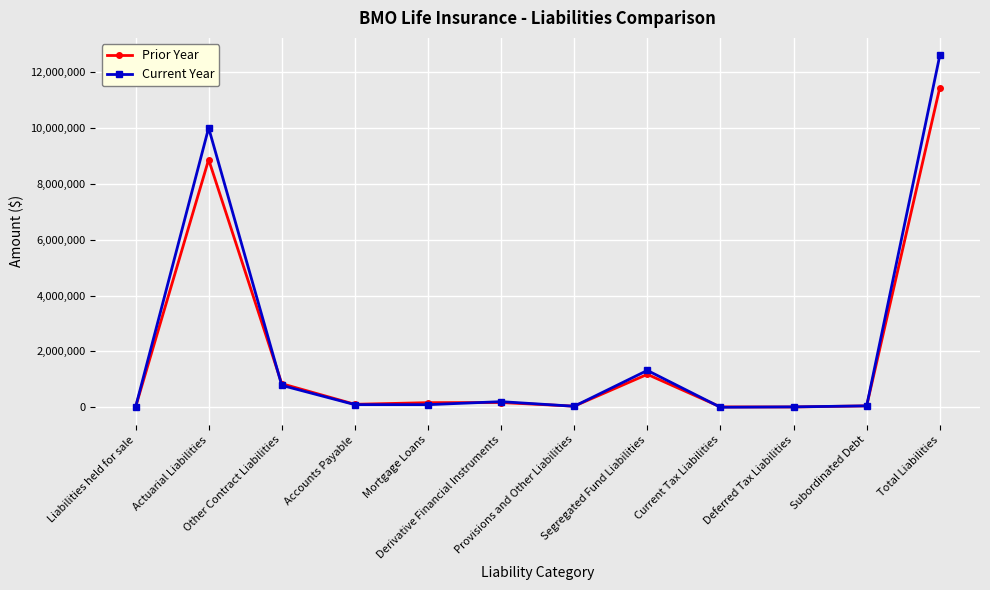

What is the difference between the maximum and minimum values in the Current Year series?

12605171